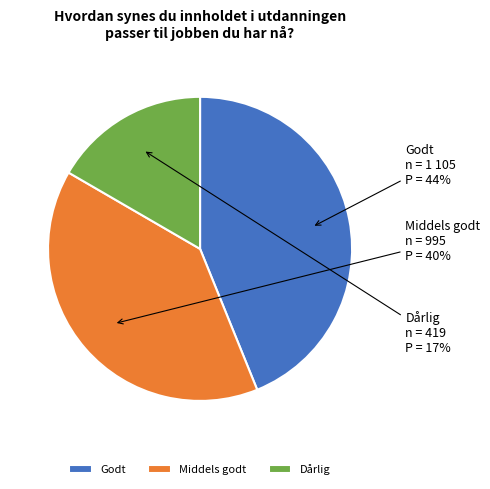

How many slices are in this pie chart?

3